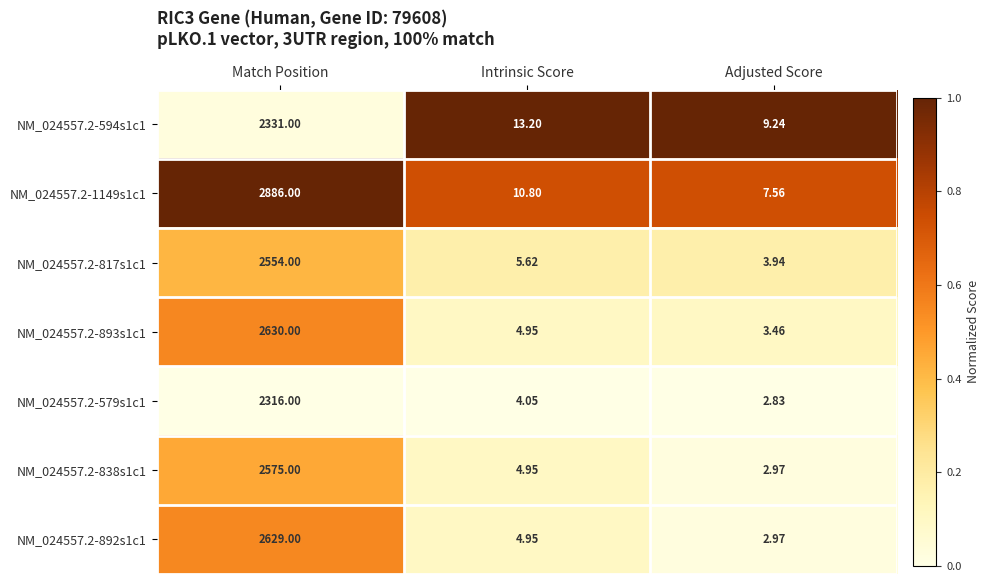

Rank the series by their maximum value, from highest to lowest.

NM_024557.2-1149s1c1, NM_024557.2-893s1c1, NM_024557.2-892s1c1, NM_024557.2-838s1c1, NM_024557.2-817s1c1, NM_024557.2-594s1c1, NM_024557.2-579s1c1